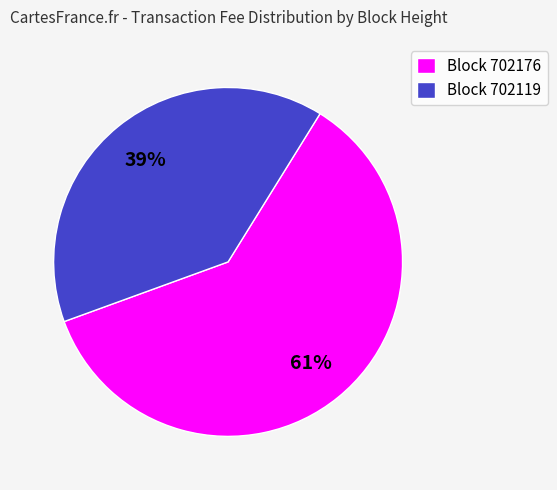

To the nearest percent, what is the average slice percentage?

50%